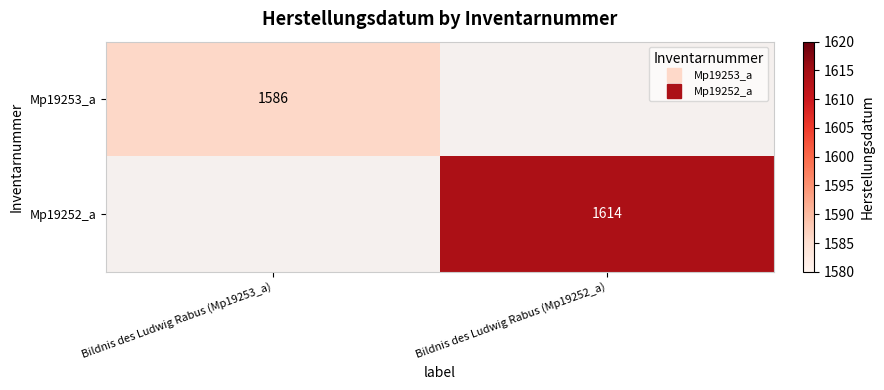

Between Bildnis des Ludwig Rabus (Mp19253_a) and Bildnis des Ludwig Rabus (Mp19252_a), which is larger?

Bildnis des Ludwig Rabus (Mp19252_a)